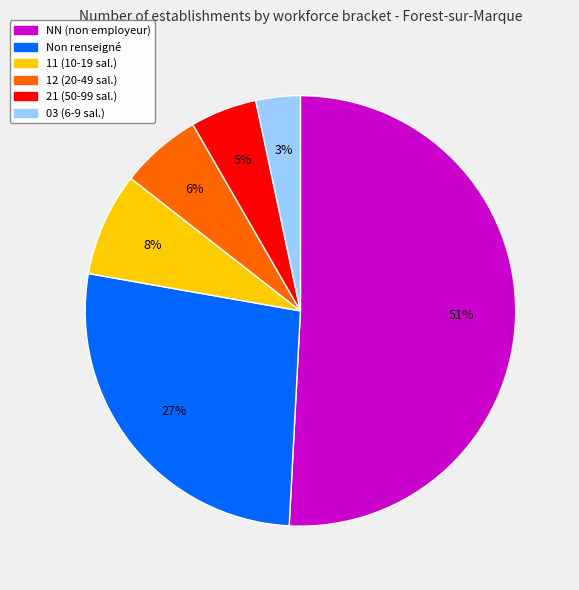

Count the number of slices in the pie.

6